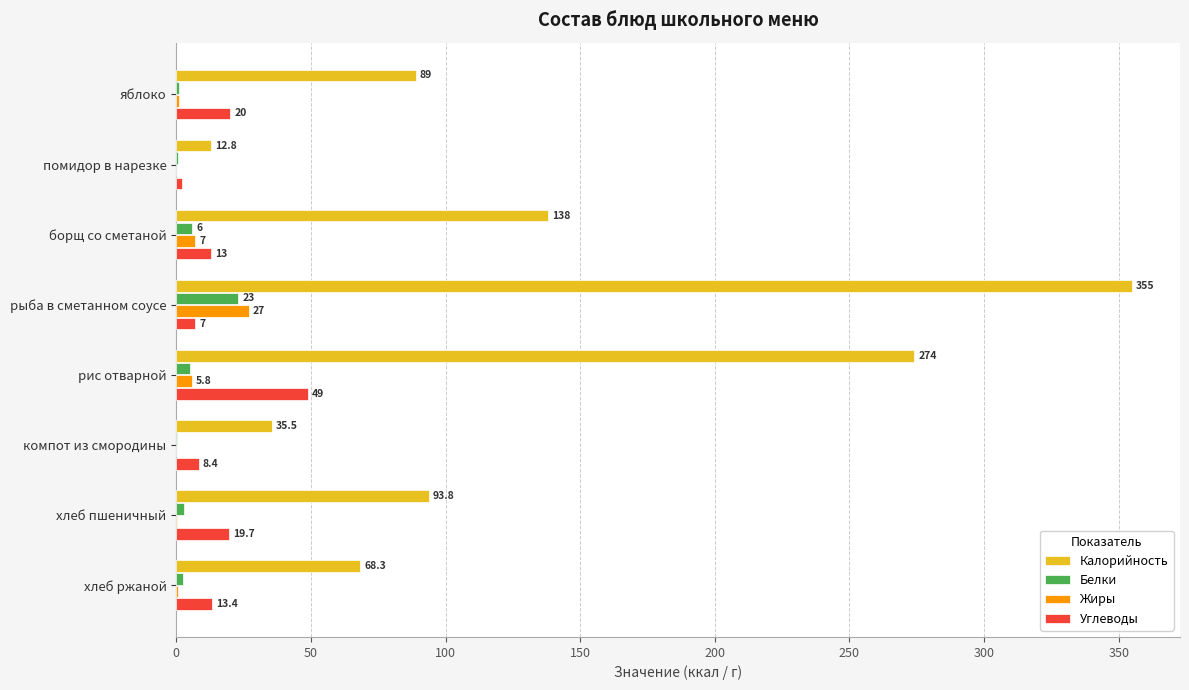

What value does the Калорийность series have at рис отварной?

274.0